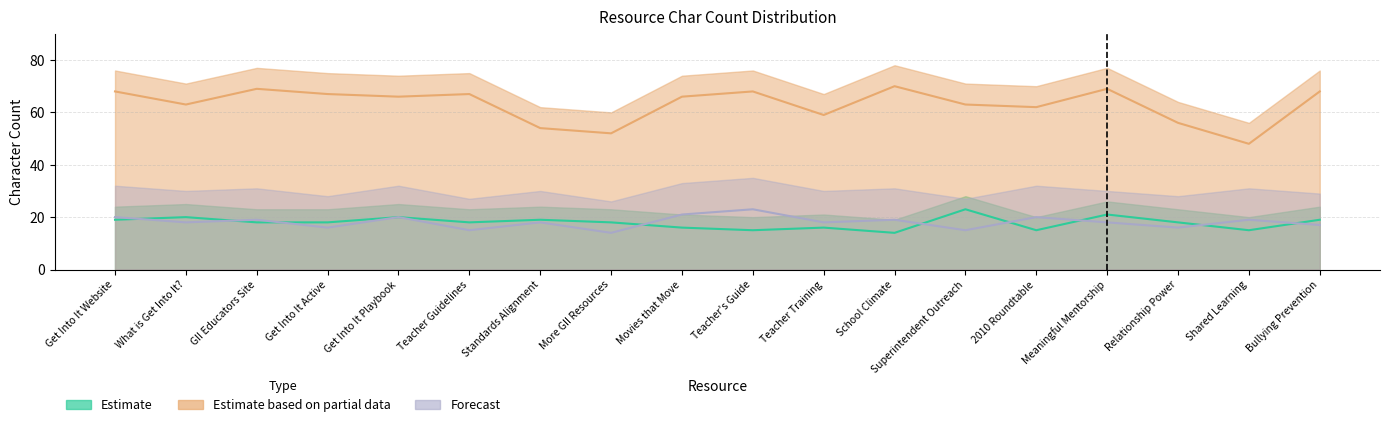

The Forecast series shows 5 at Shared Learning. True or false?

False